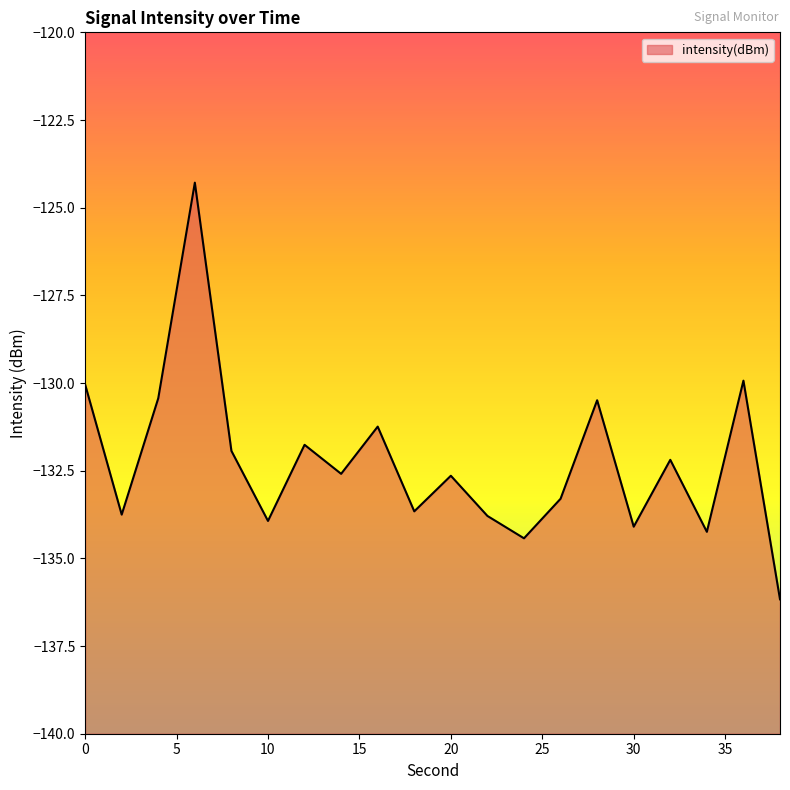

Rank the categories by value from highest to lowest.

6, 36, 0, 4, 28, 16, 12, 8, 32, 14, 20, 26, 18, 2, 22, 10, 30, 34, 24, 38